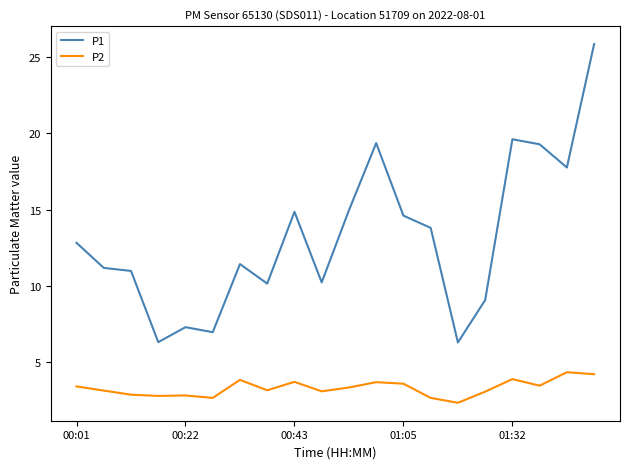

True or false: P1 has more than 0 interior local peaks.

True